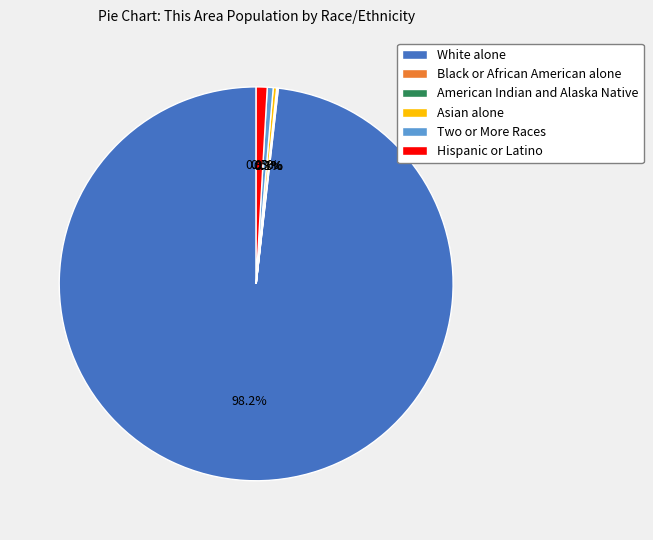

Which category has the biggest portion of the pie?

White alone